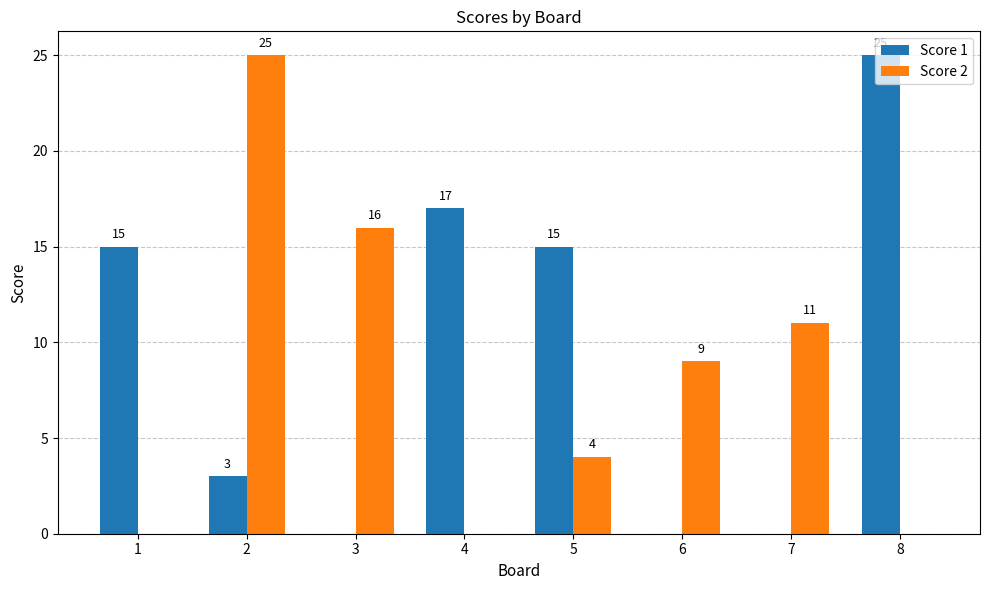

Is it true that Score 1 equals 1 at 2?

False